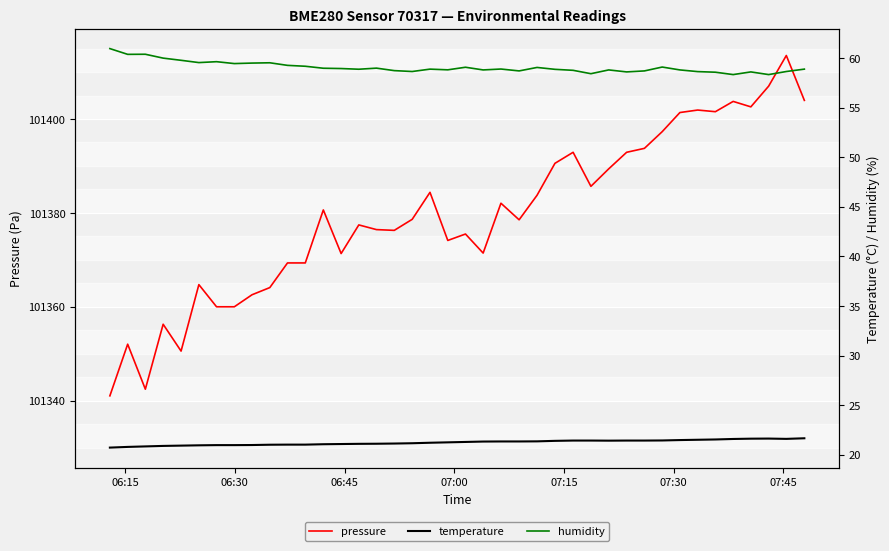

Which series has the largest range (max minus min)?

pressure